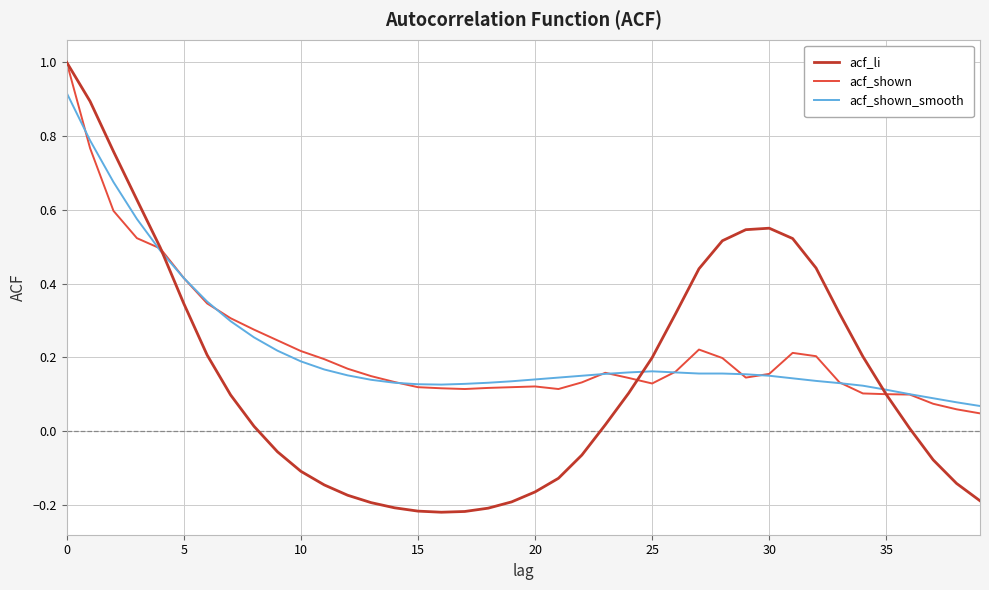

Does the chart have visible grid lines?

Yes